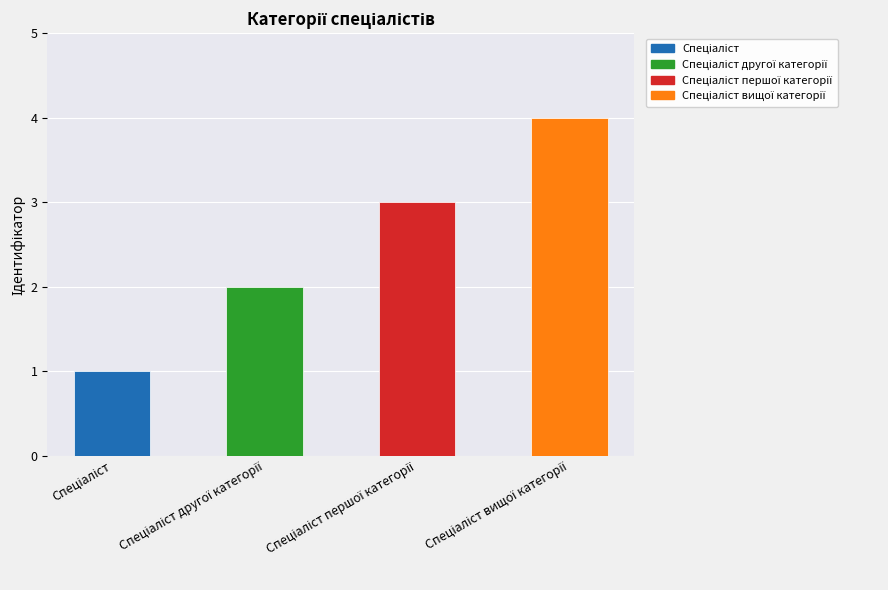

What is the maximum value shown in the chart?

4